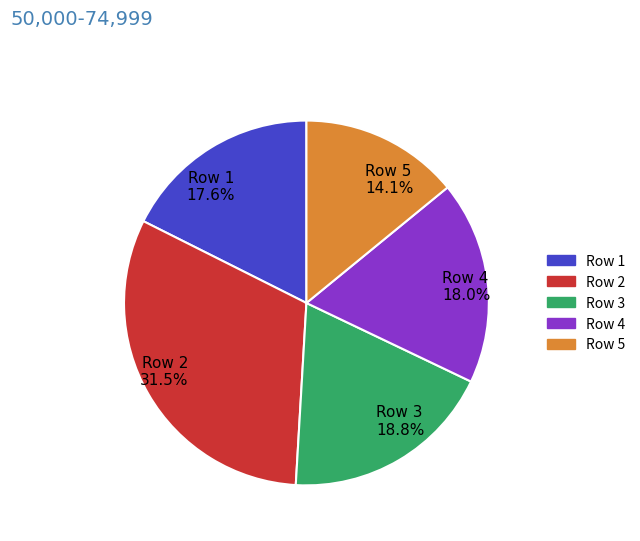

Between Row 5 14.1% and Row 2 31.5%, which is larger?

Row 2 31.5%